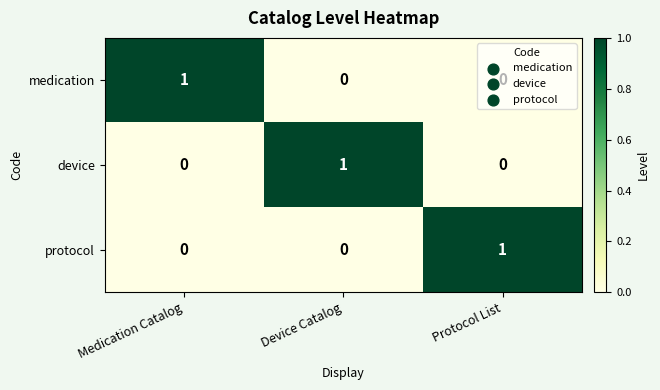

The protocol series shows 1 at Protocol List. True or false?

True